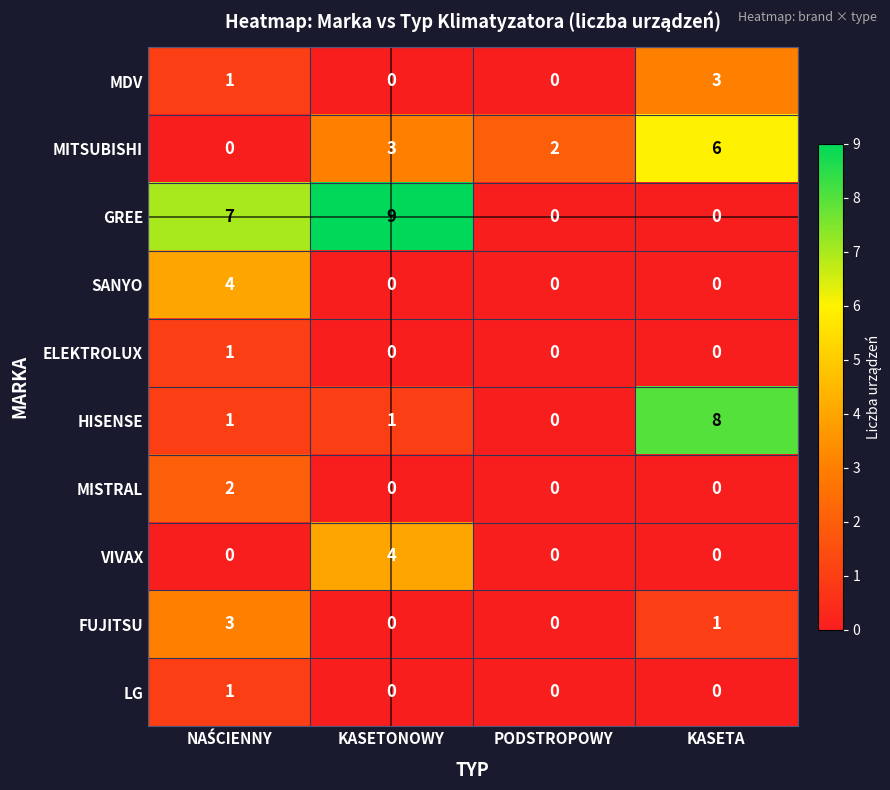

What is the difference between the maximum and minimum values in the MDV series?

3